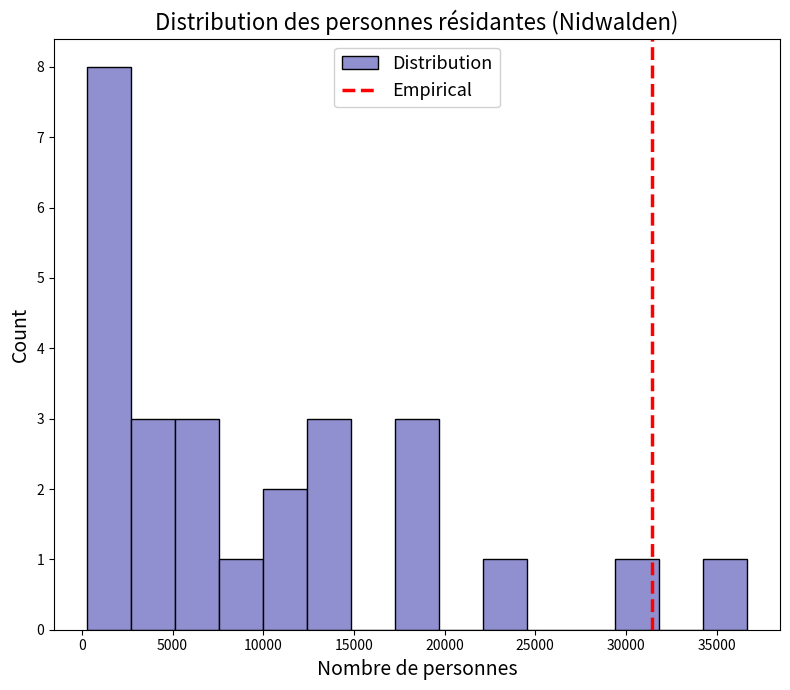

Which range on the x-axis has the tallest bar?

500 to 2500